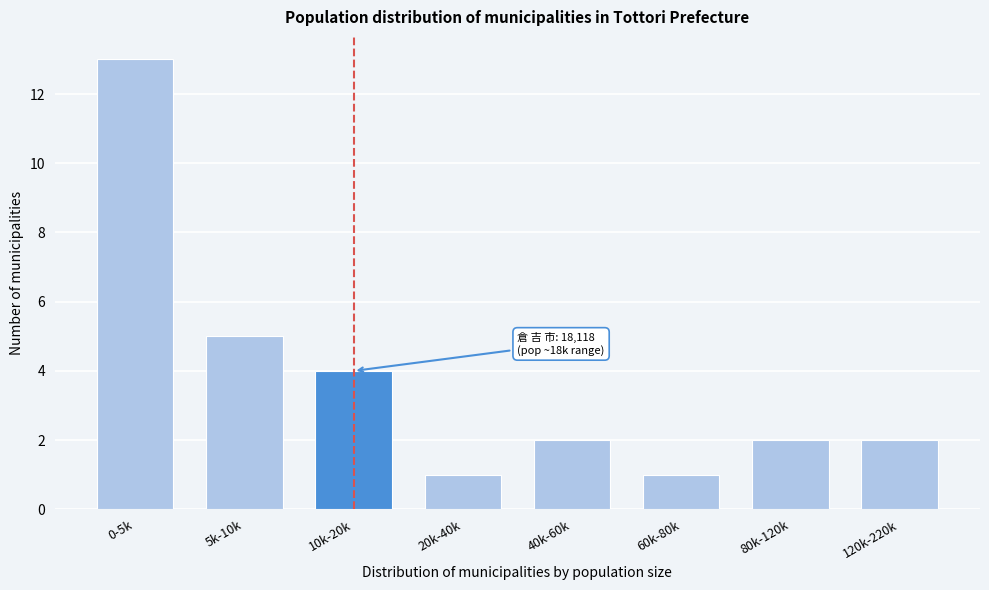

Reading left to right, list all the values displayed in this chart.

0-5k=13	5k-10k=5	10k-20k=4	20k-40k=1	40k-60k=2	60k-80k=1	80k-120k=2	120k-220k=2